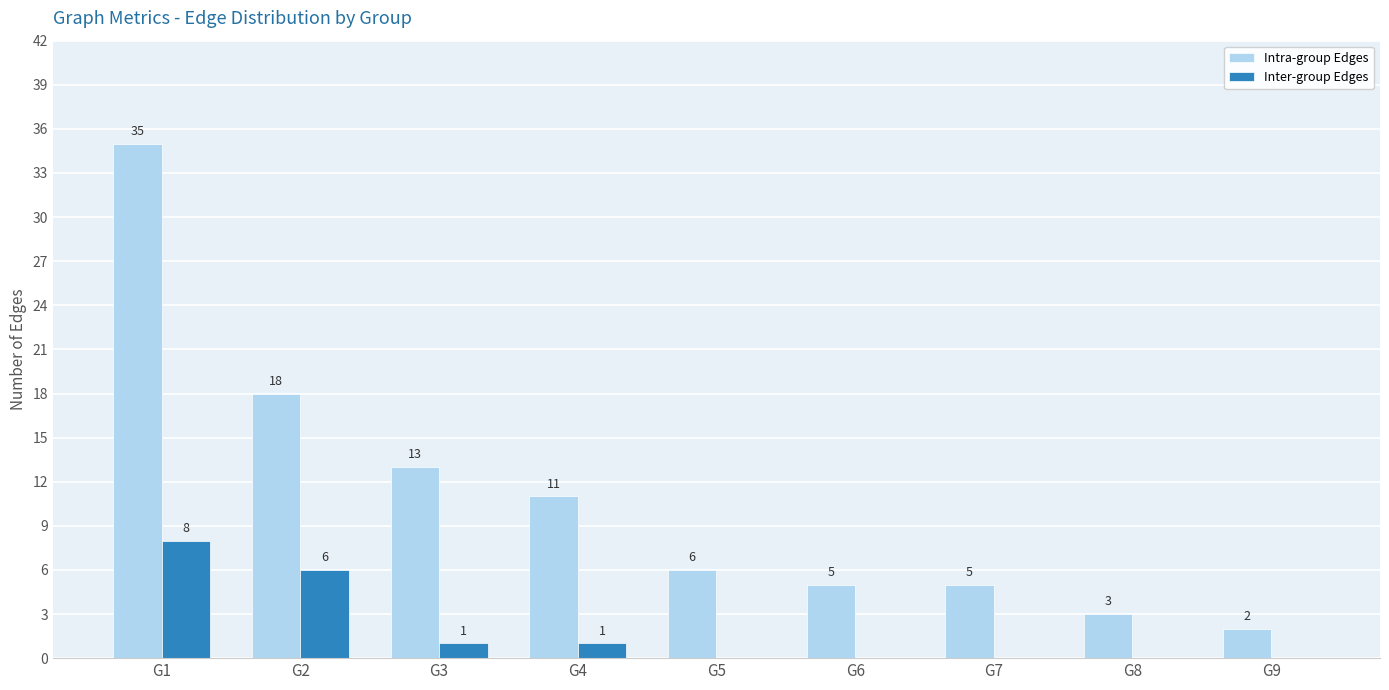

At which label is Intra-group Edges closest to 18?

G2